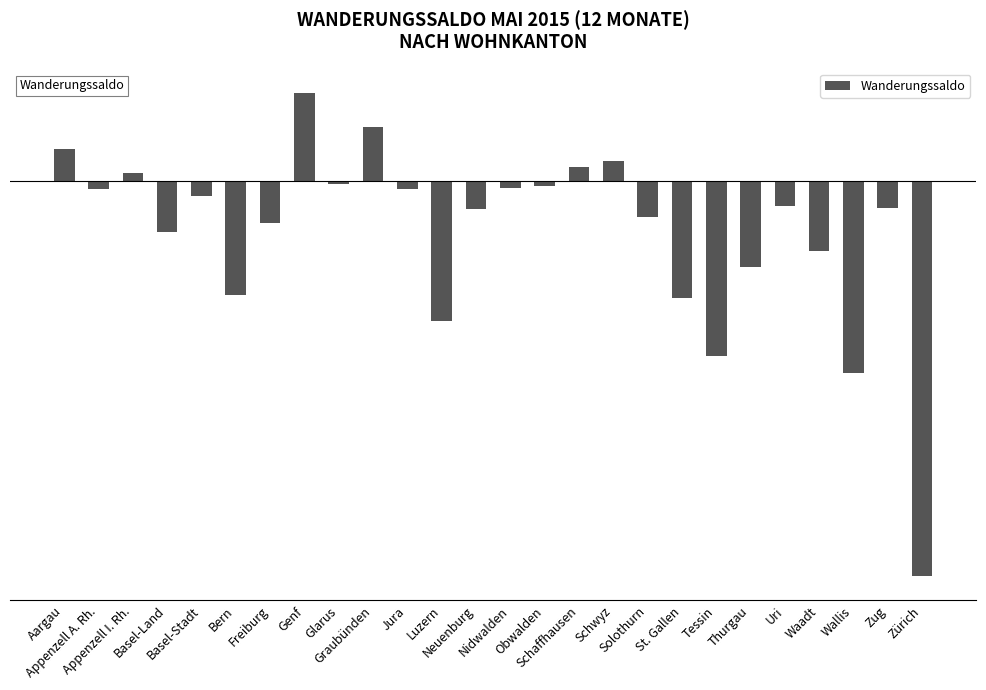

Does the chart contain stacked bars?

No